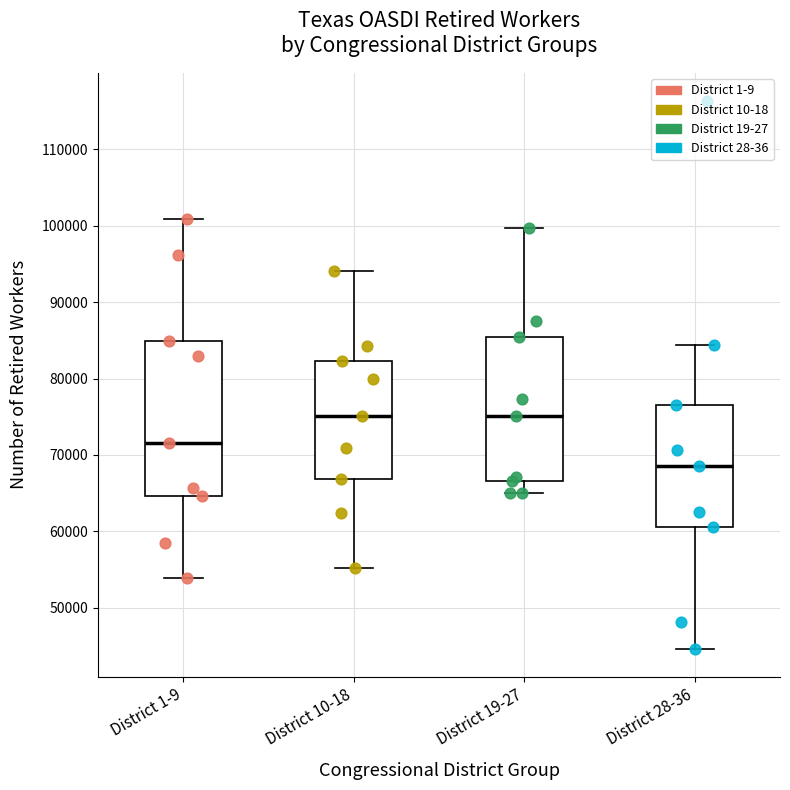

Reading left to right, read every box against the y-axis: the position of its median line, the range the box covers, and the ends of its whiskers. The values are not printed on the chart, so give them approximately, as read against the axis.

District 1-9: median 72000, box 65000 to 85000, whiskers 54000 to 101000
District 10-18: median 75000, box 67000 to 82000, whiskers 55000 to 94000
District 19-27: median 75000, box 67000 to 85000, whiskers 65000 to 100000
District 28-36: median 69000, box 61000 to 77000, whiskers 45000 to 84000